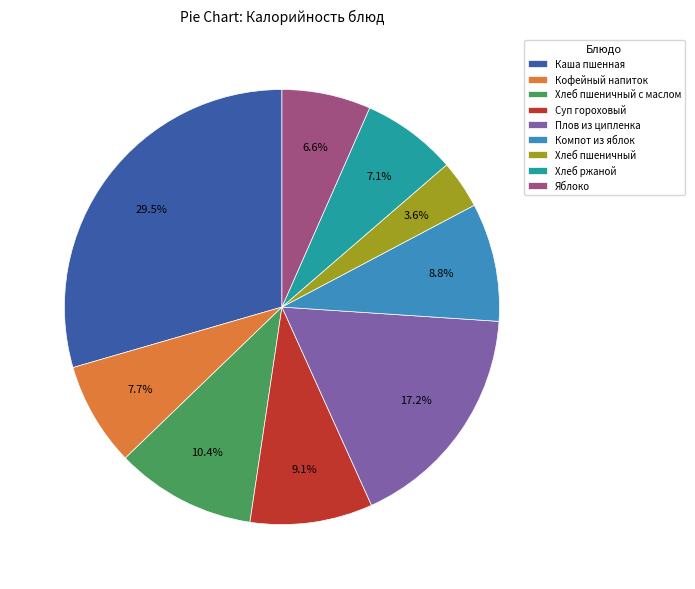

Is there a majority slice in this chart?

No